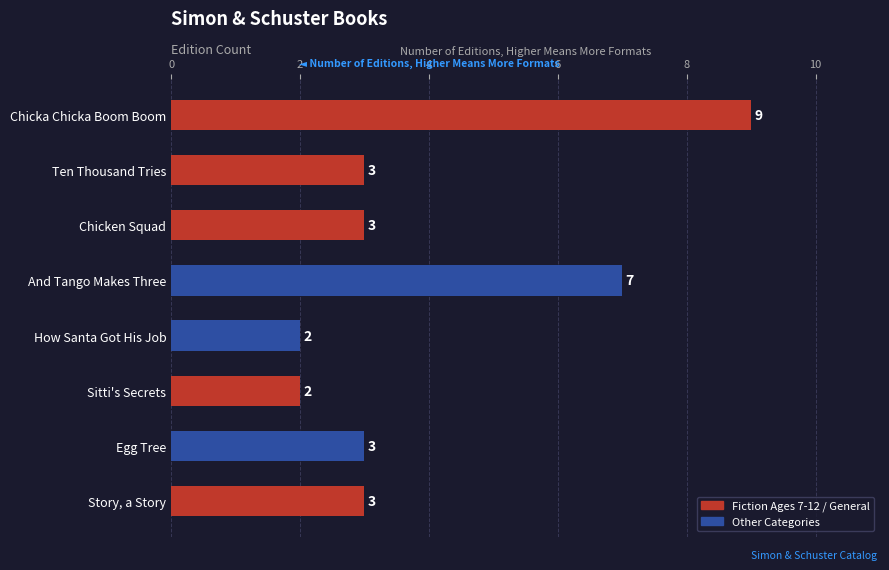

How many bars are there in total?

8